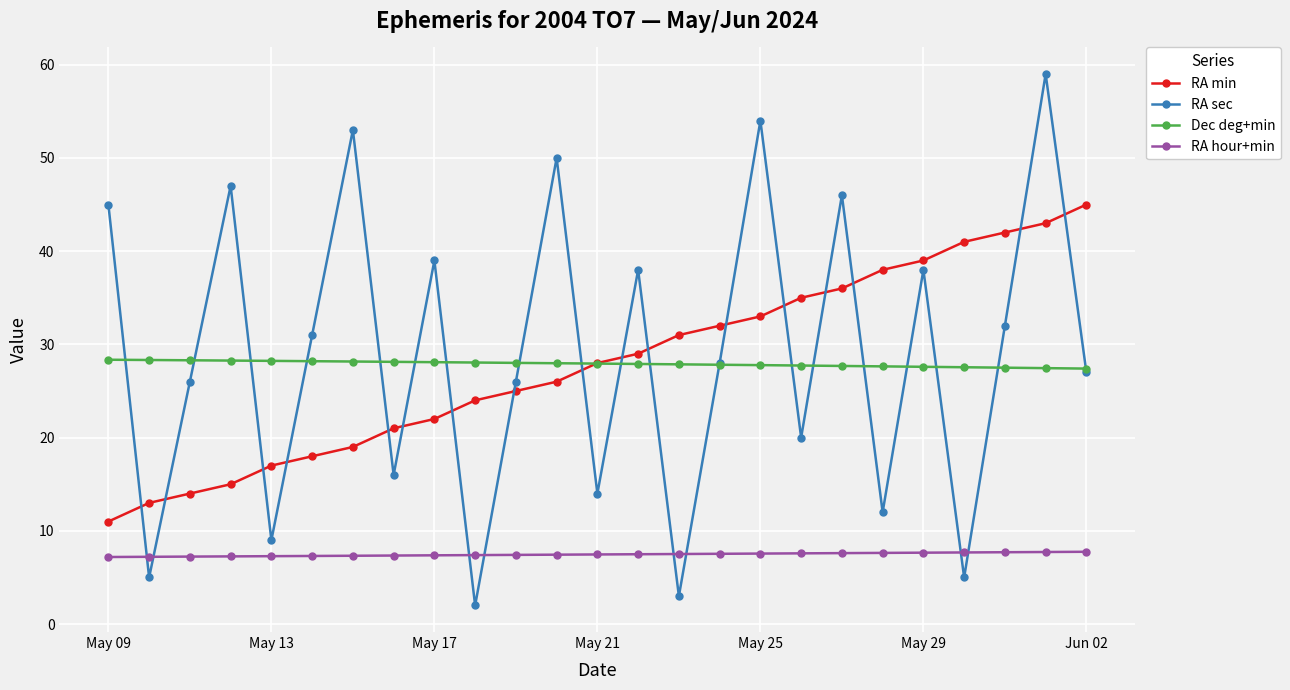

What is the value of the Dec deg+min point at the 6th from the left?

28.2